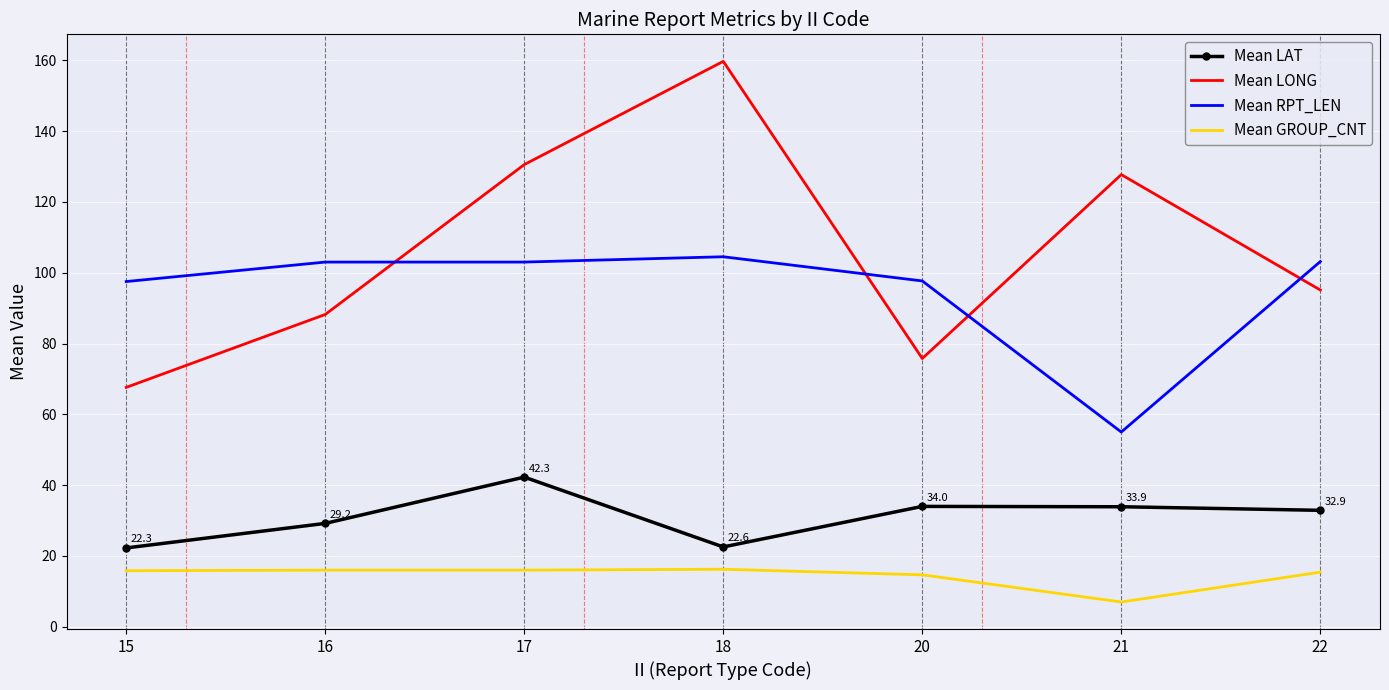

Which series has the largest total across all categories?

Mean LONG